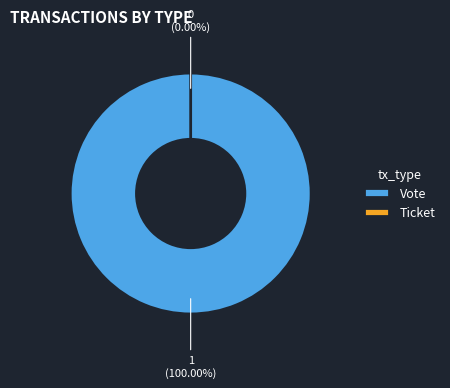

Rank the categories by value from highest to lowest.

Vote, Ticket